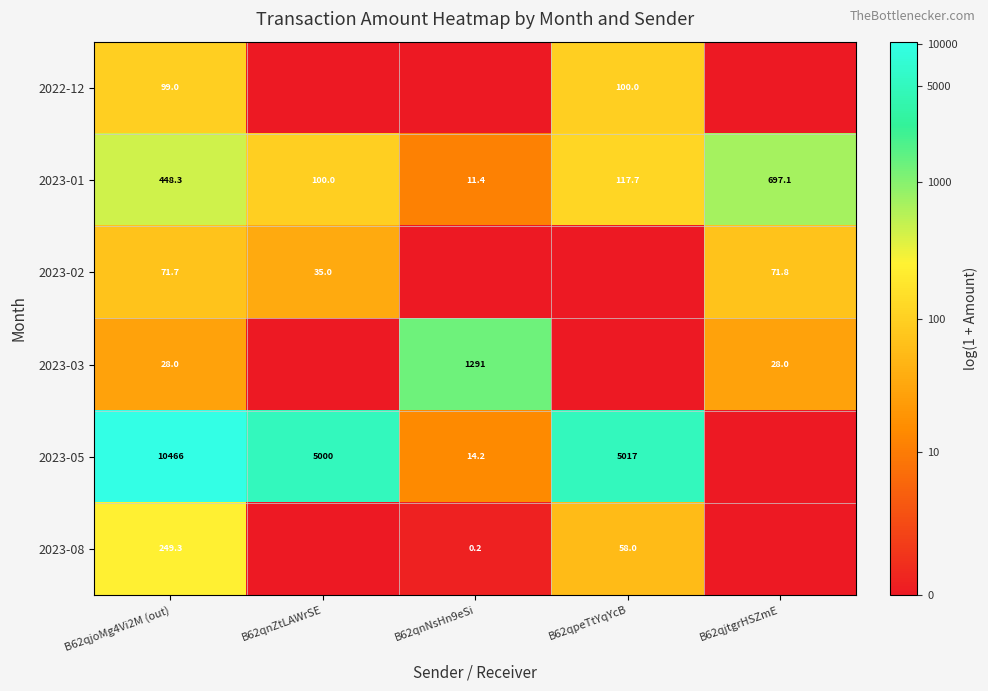

What is the difference between the 2023-01 values at B62qnNsHn9eSi and B62qpeTtYqYcB?

106.3